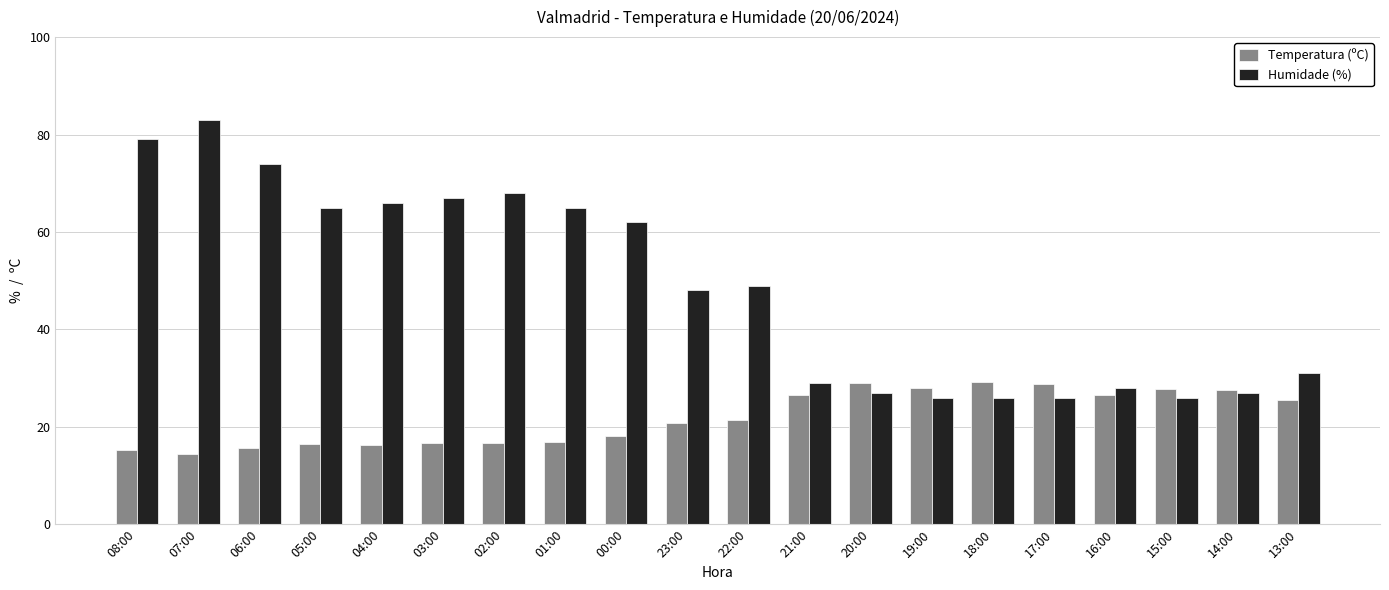

The value of Humidade (%) at 16:00 is 28.0. True or false?

True